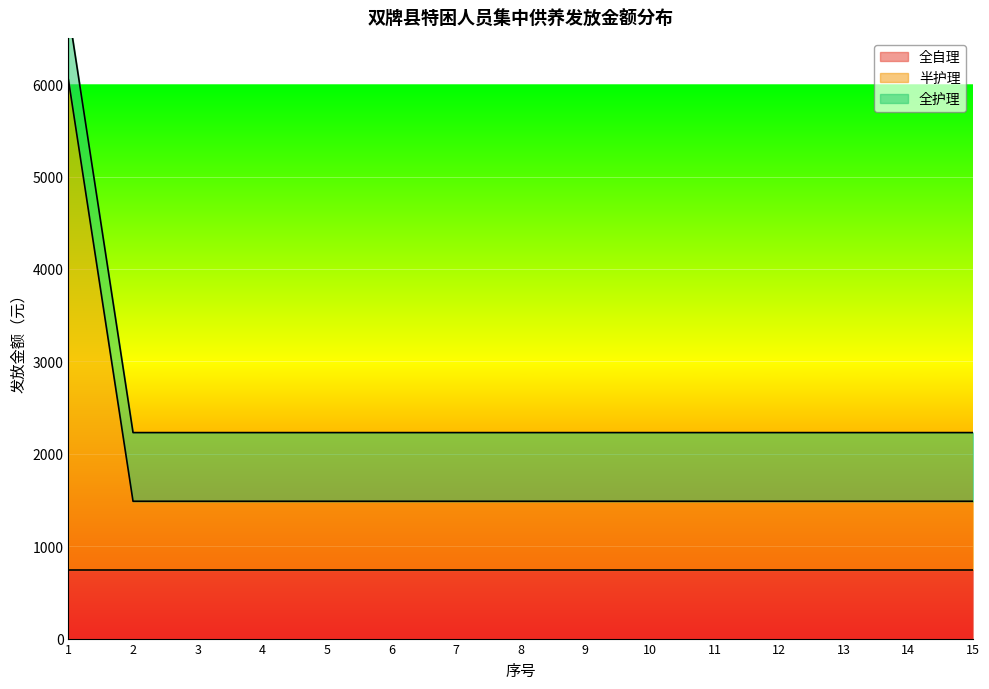

List the labels in order of 全护理 value, largest first.

1, 2, 3, 4, 5, 6, 7, 8, 9, 10, 11, 12, 13, 14, 15